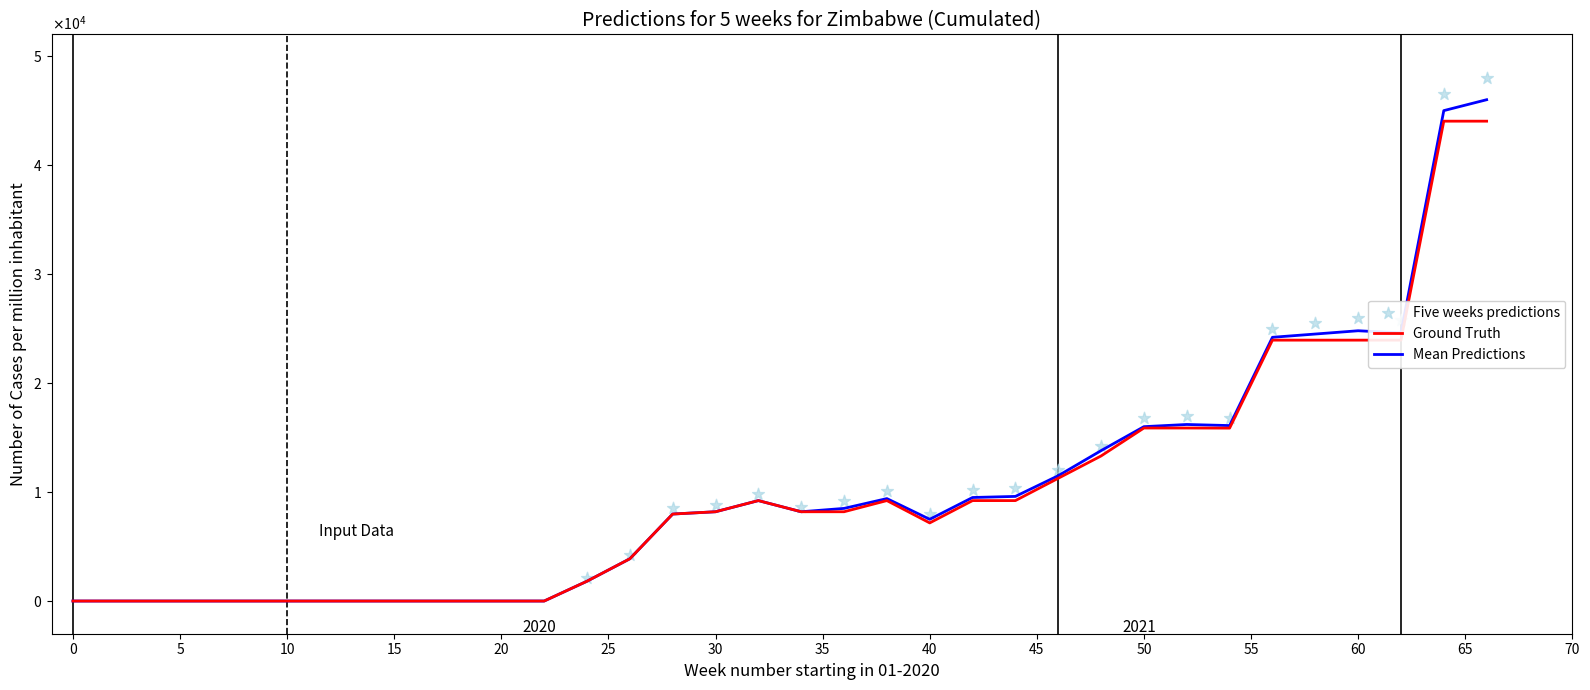

Which series has the largest Y range (max minus min)?

Mean Predictions